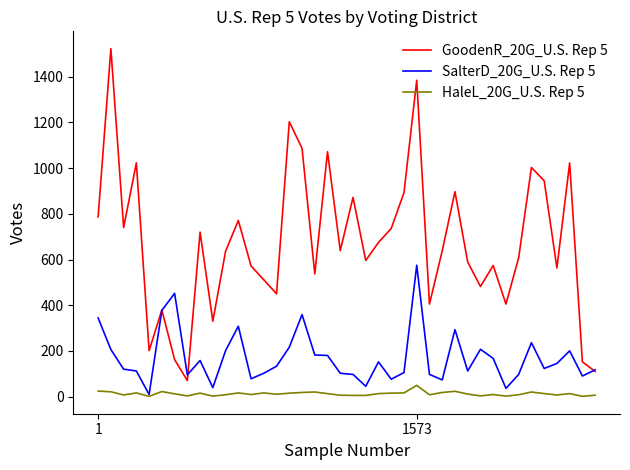

How many lines are shown in the chart?

3